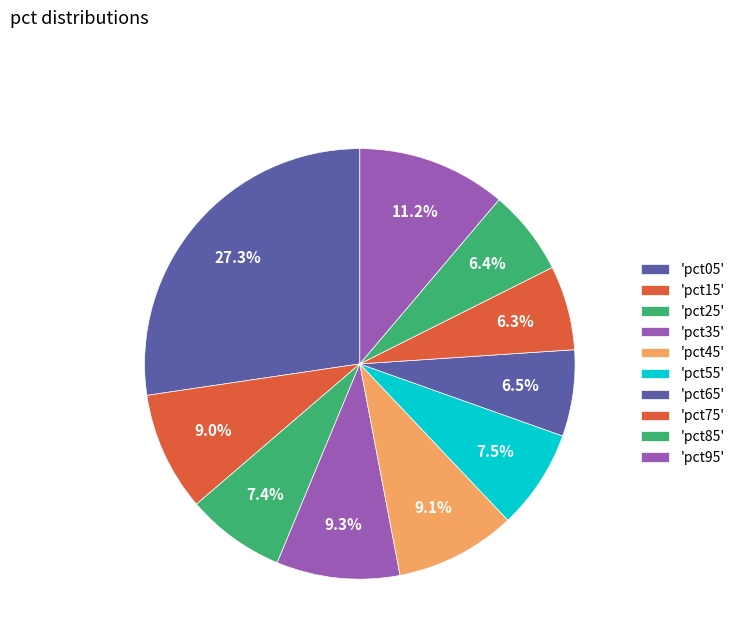

Which slice is the largest?

pct05